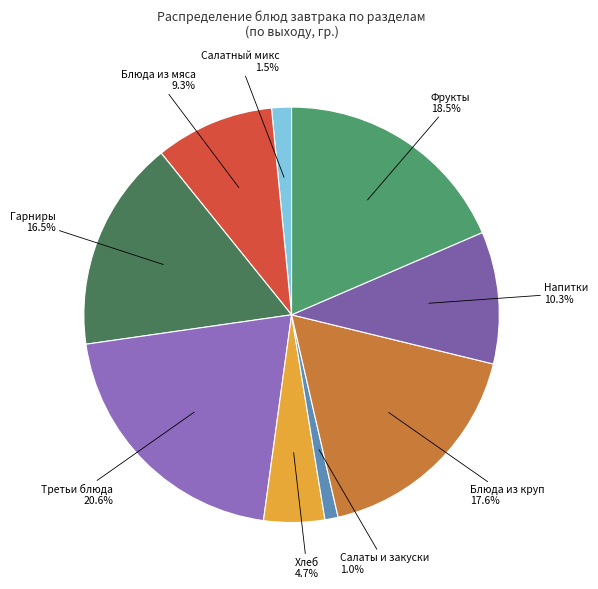

Rank the categories by value from lowest to highest.

Салаты и закуски, Салатный микс, Хлеб, Блюда из мяса, Напитки, Гарниры, Блюда из круп, Фрукты, Третьи блюда